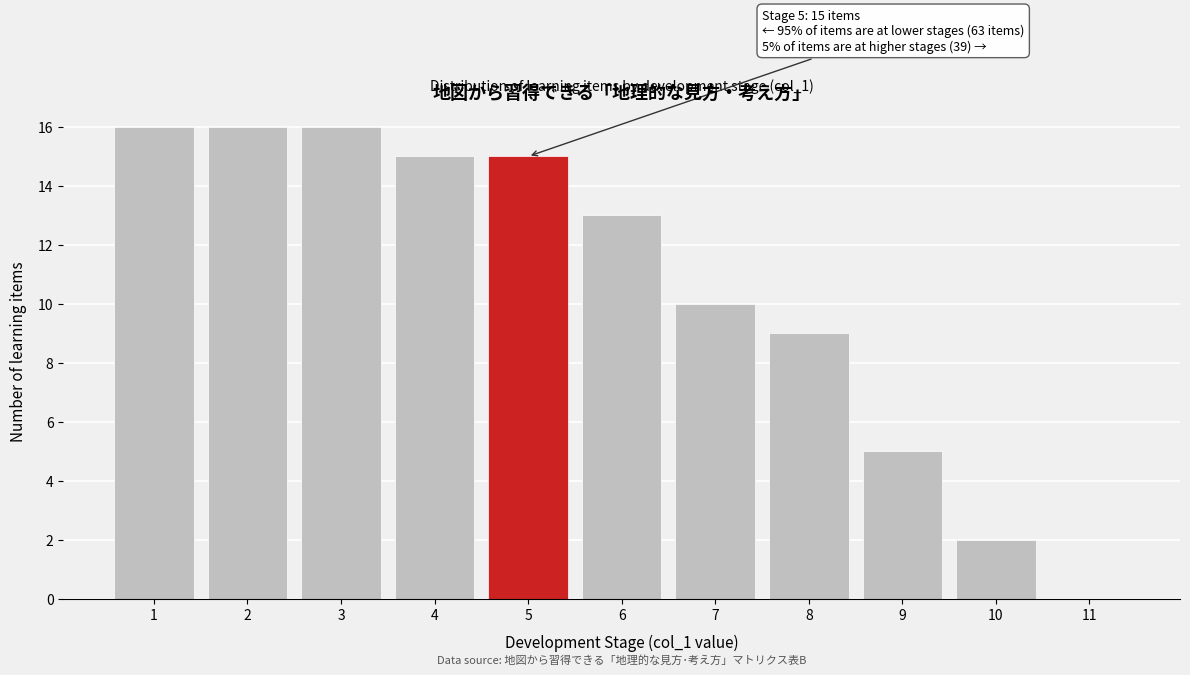

Reading left to right, transcribe all the data shown in this chart.

1=16	2=16	3=16	4=15	5=15	6=13	7=10	8=9	9=5	10=2	11=0